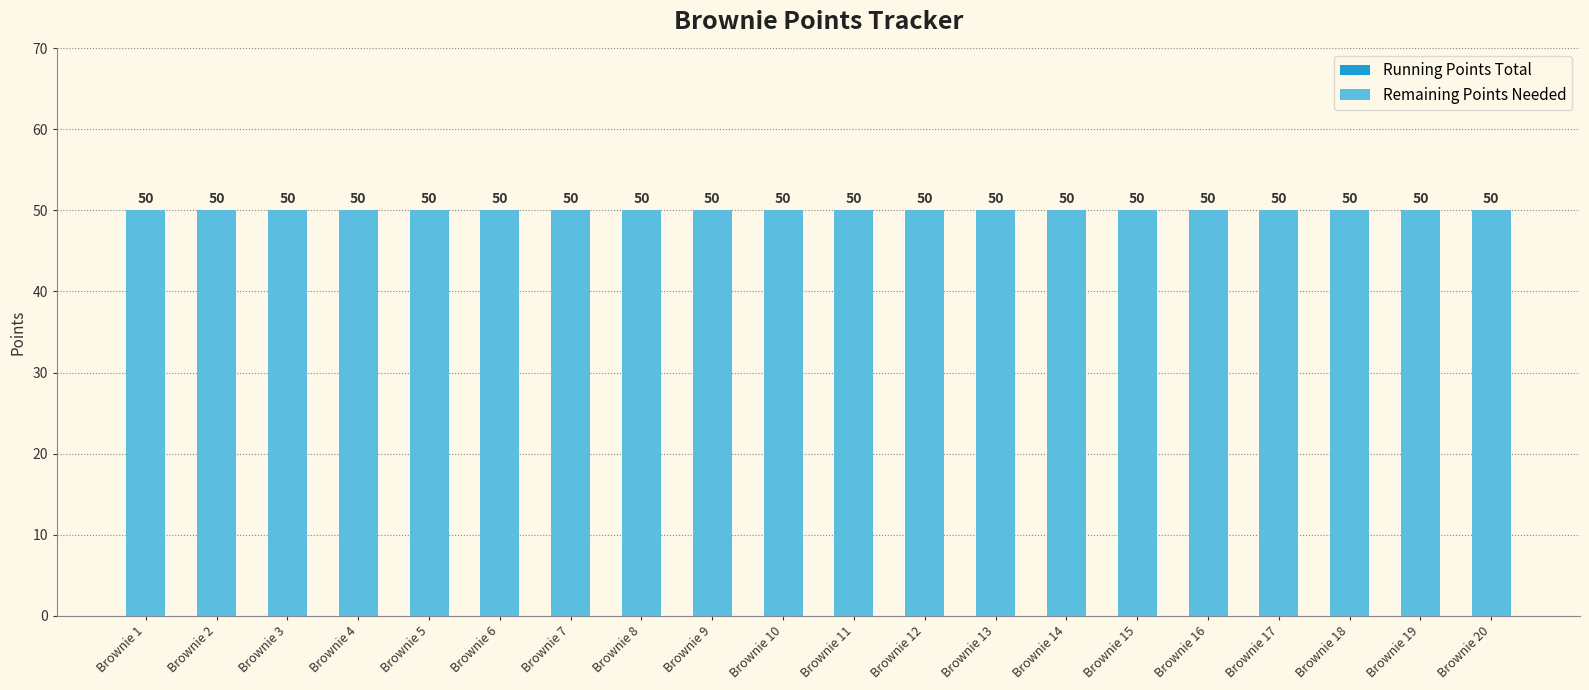

Which has a higher value, Brownie 3 or Brownie 7?

Brownie 3